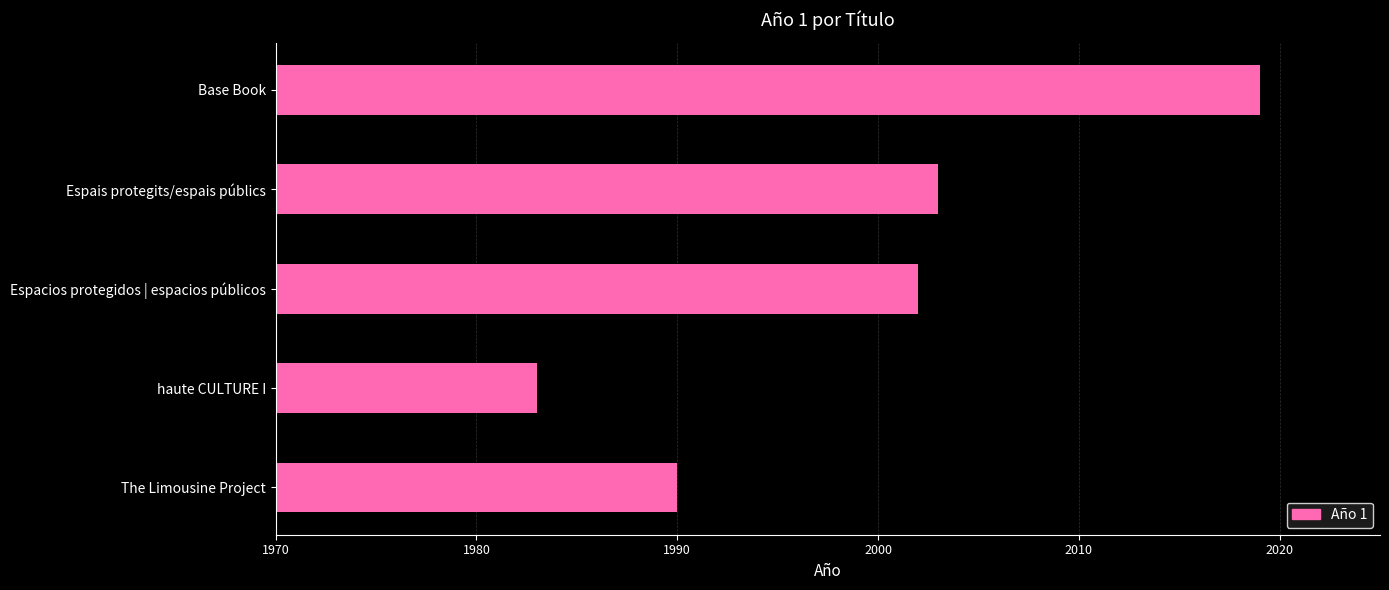

Approximately how many times larger is the value at haute CULTURE I compared to Espais protegits/espais públics?

1.0